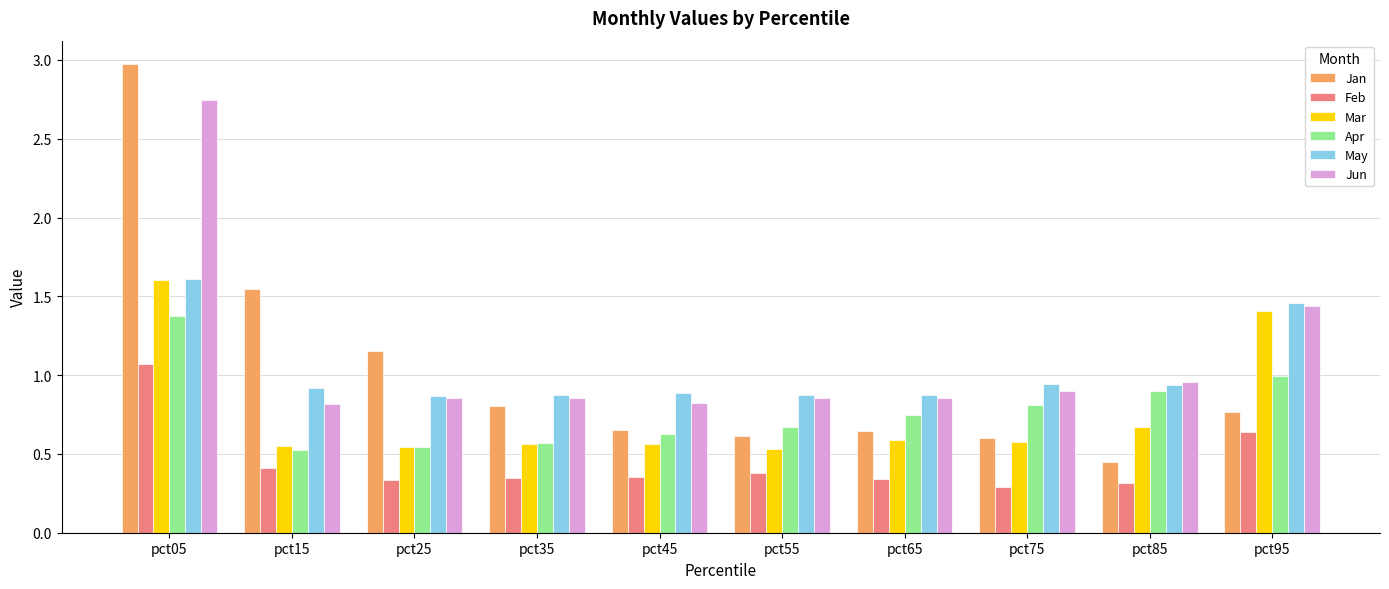

What is the sum of all Mar values?

7.6